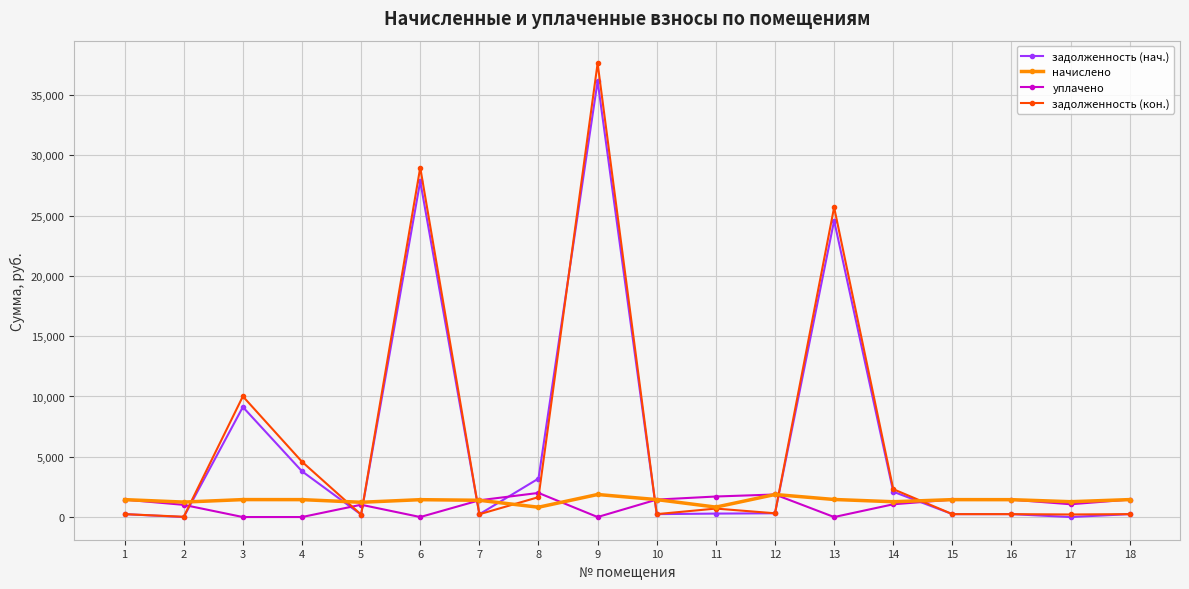

The value of задолженность (нач.) at 9 is 23431.3. True or false?

False